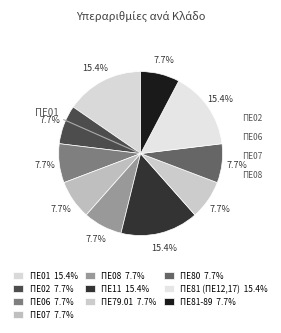

What portion of the pie excludes ΠΕ79.01?

92.3%